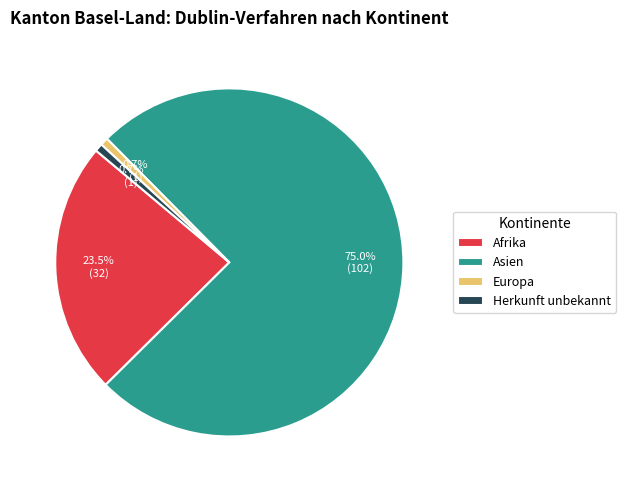

Is Asien the majority of the pie?

Yes